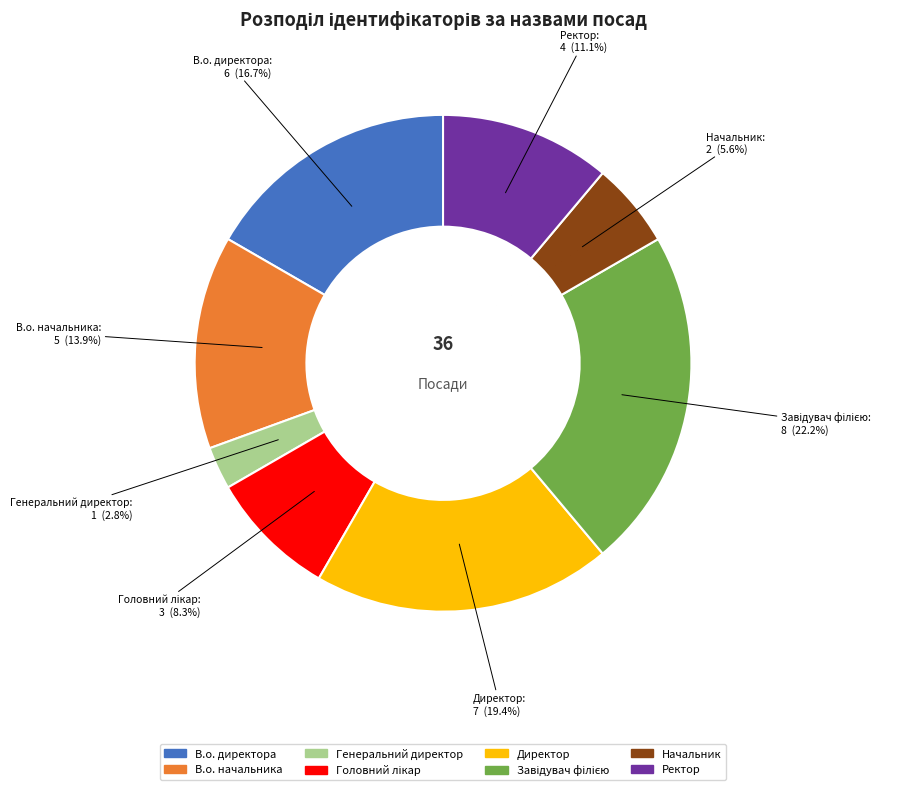

To the nearest percent, what percentage of the pie is В.о. директора?

17%